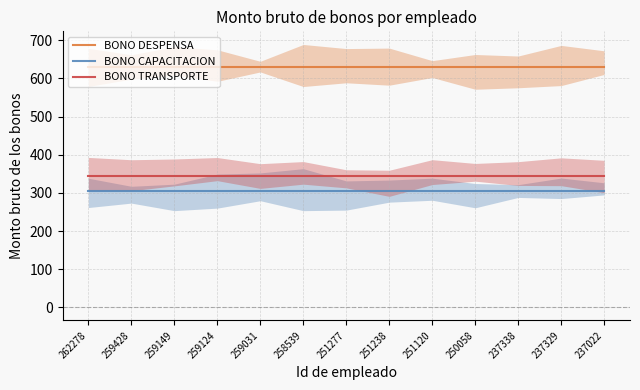

What is the total value across all series at 259149?

1278.5